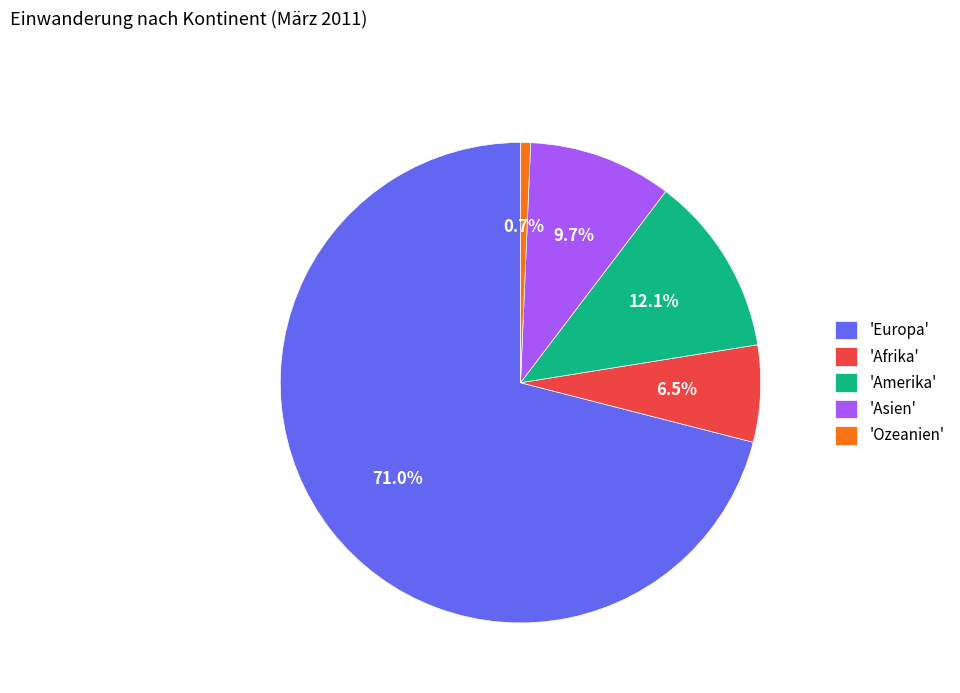

Which has a higher value, 'Asien' or 'Ozeanien'?

'Asien'